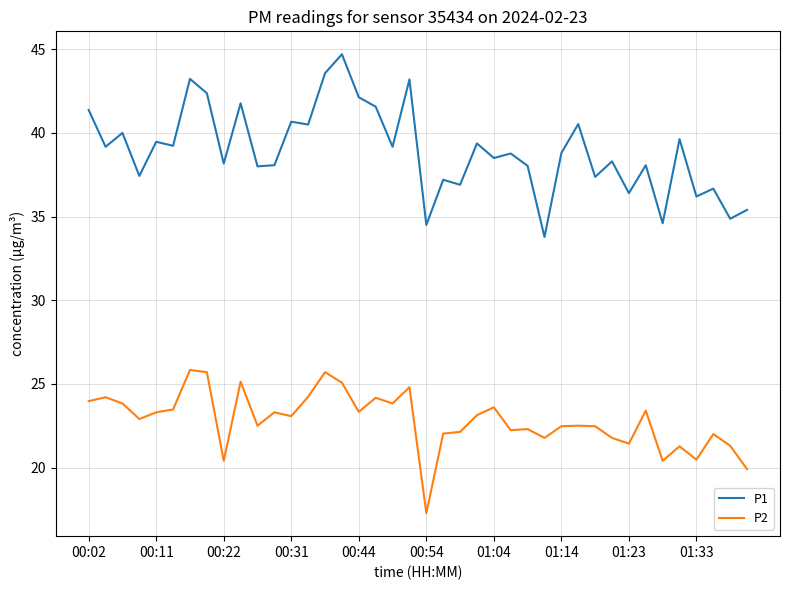

What is the difference between the maximum and minimum values in the P2 series?

8.6